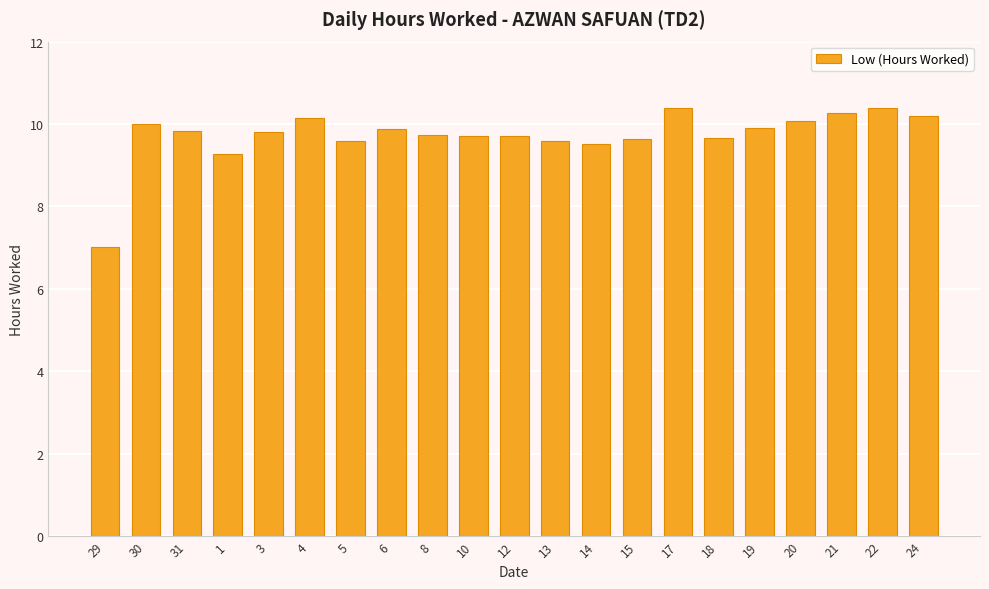

At which label does the data first exceed 9?

30